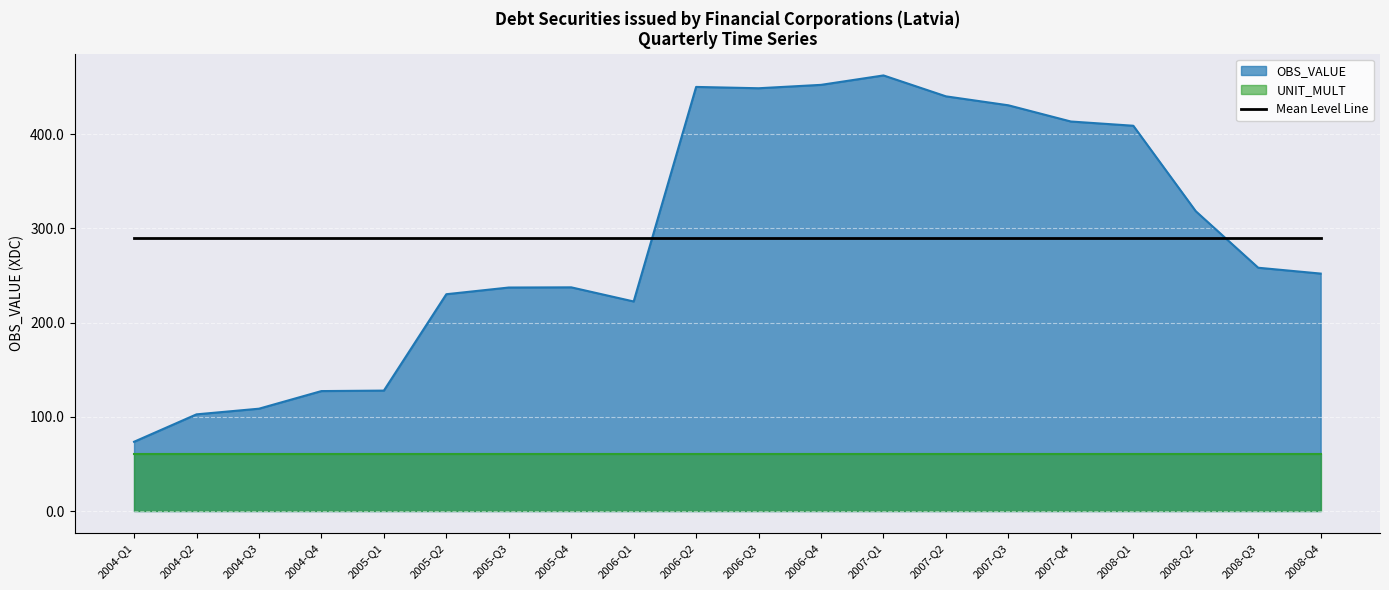

What is the sum of the values at 2005-Q2 and 2007-Q3?

660.7